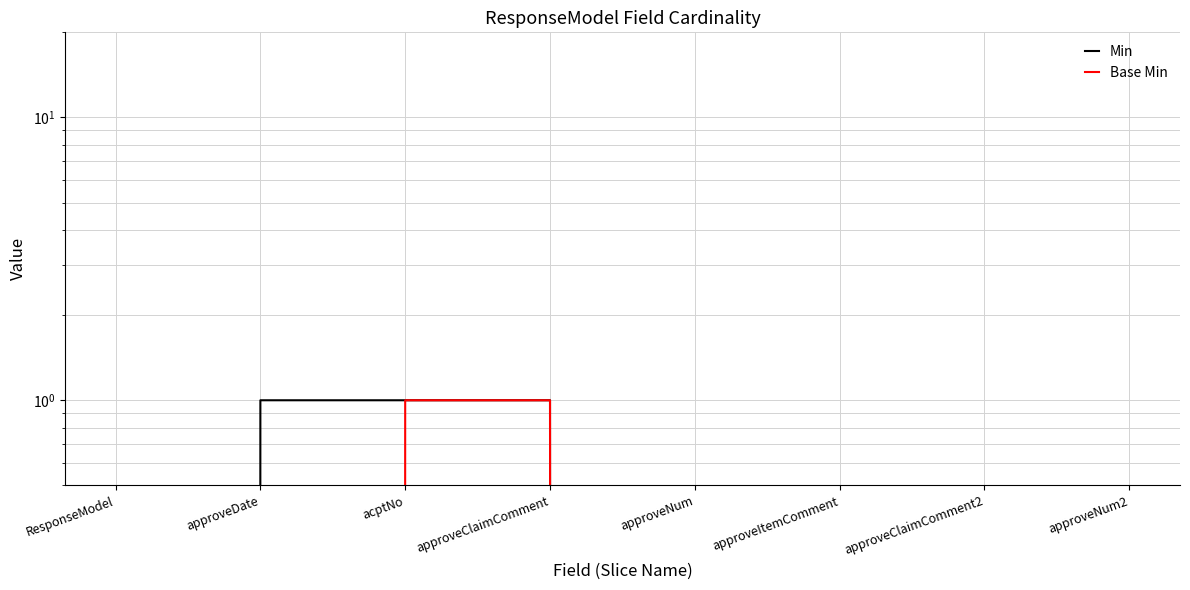

At which label does Min reach its peak?

approveDate